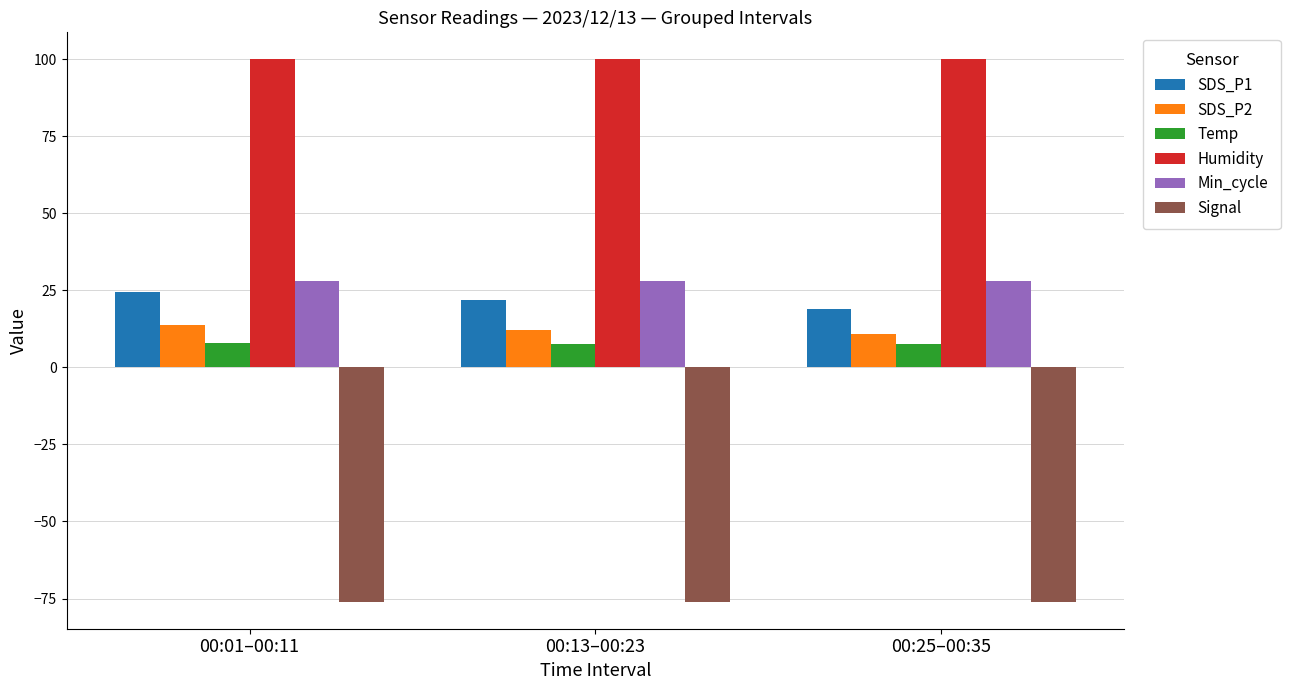

How many bars are there in each group?

6